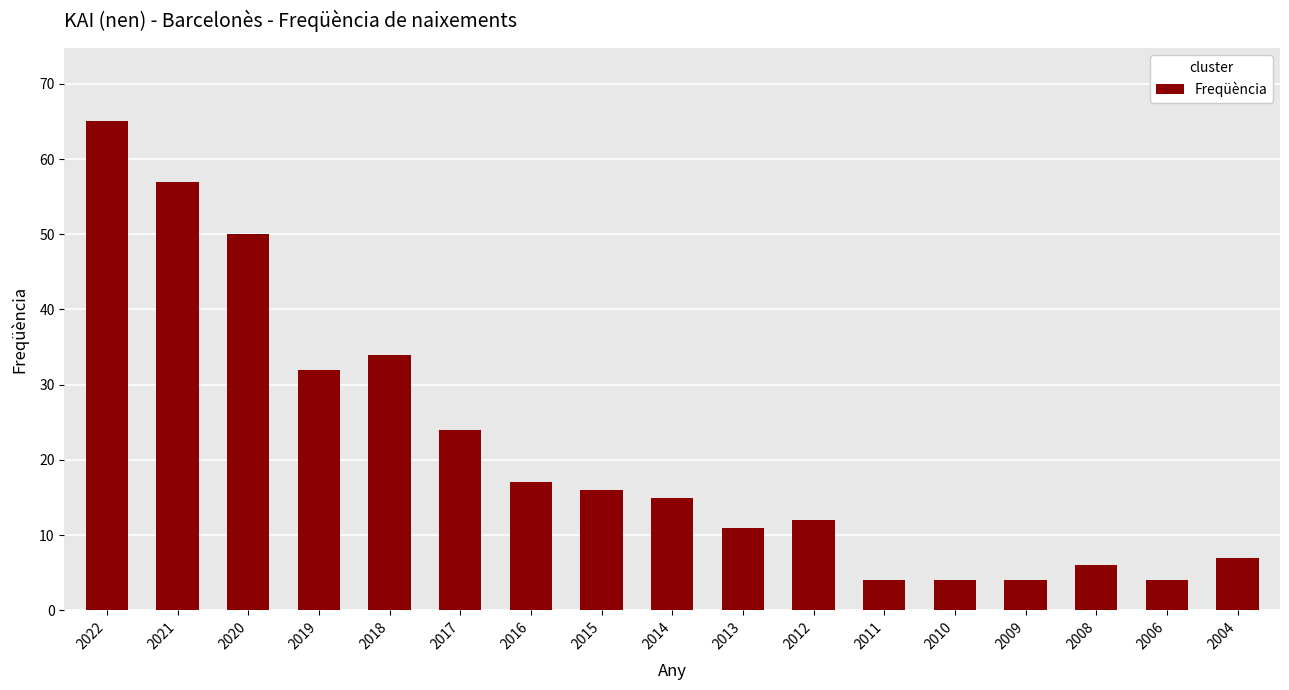

Are the bars grouped side by side (vs. stacked)?

No